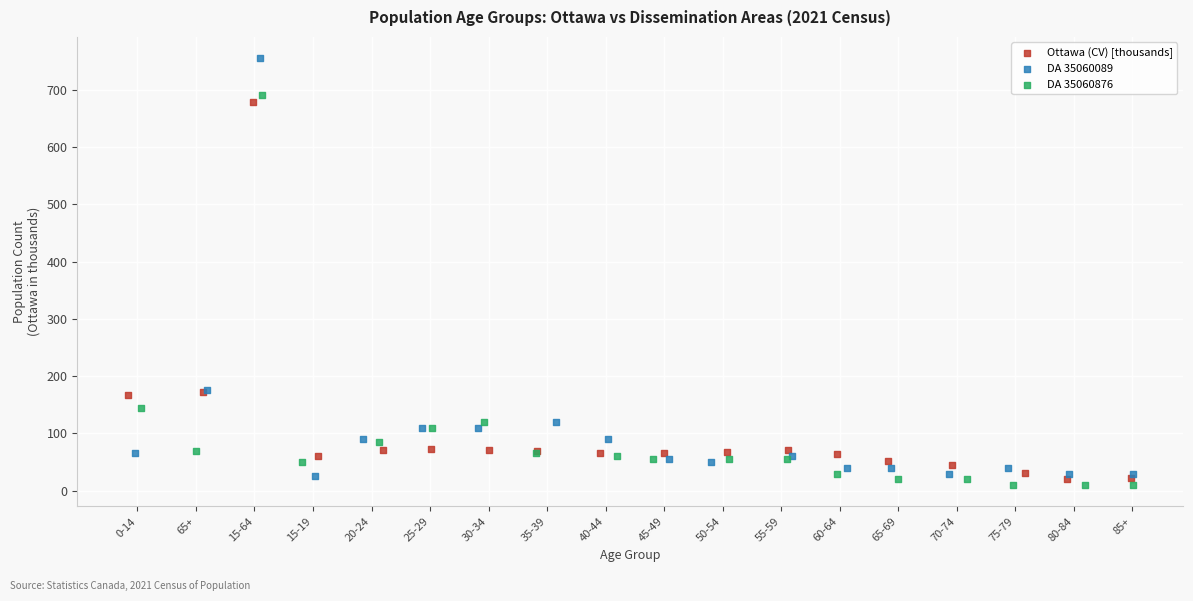

Which series has the widest spread of Y values?

DA 35060089